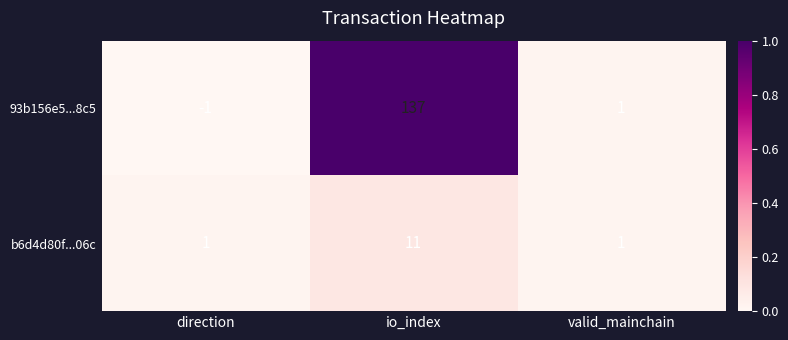

At how many categories does at least one series exceed 0?

3